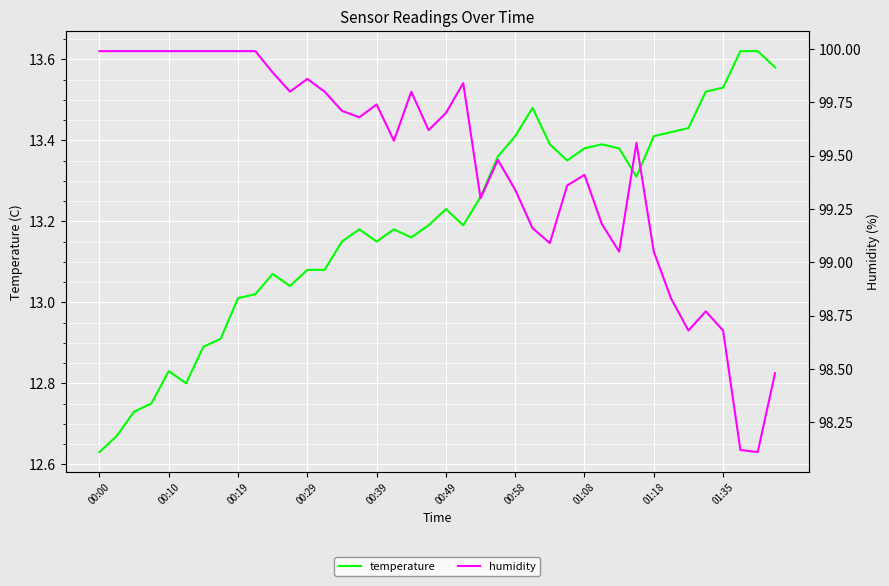

Is the value of temperature at 13 greater than the value of humidity at 24?

No